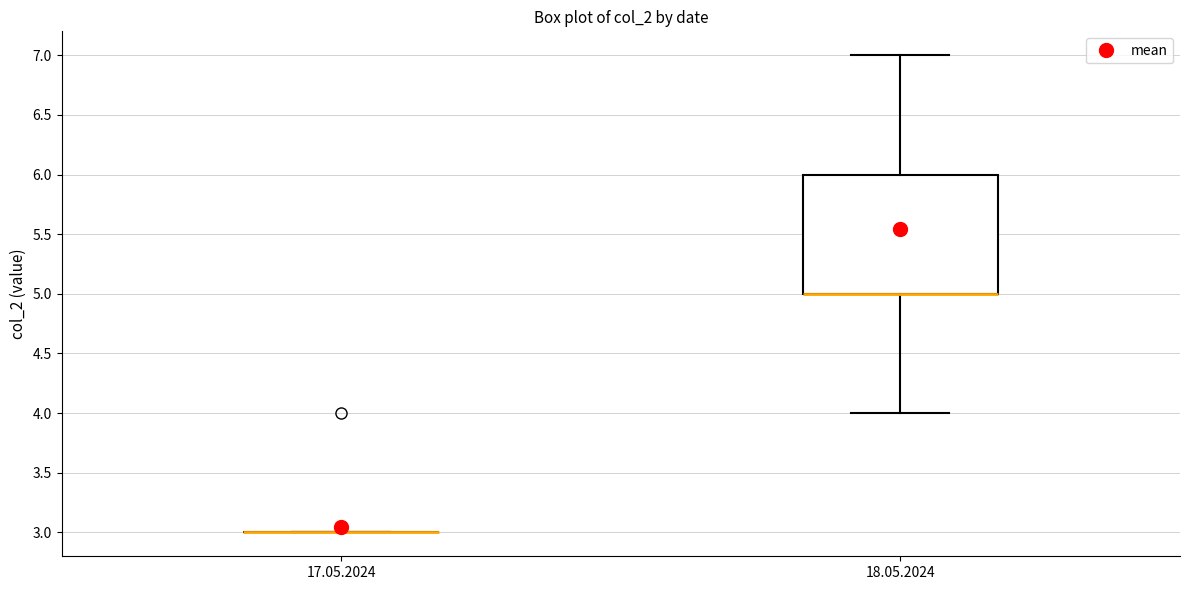

Reading left to right, read every box against the y-axis: the position of its median line, the range the box covers, and the ends of its whiskers. The values are not printed on the chart, so give them approximately, as read against the axis.

17.05.2024: box collapsed to a line at 3, whiskers 3 to 3
18.05.2024: median 5 (drawn on the box's lower edge), box 5 to 6, whiskers 4 to 7